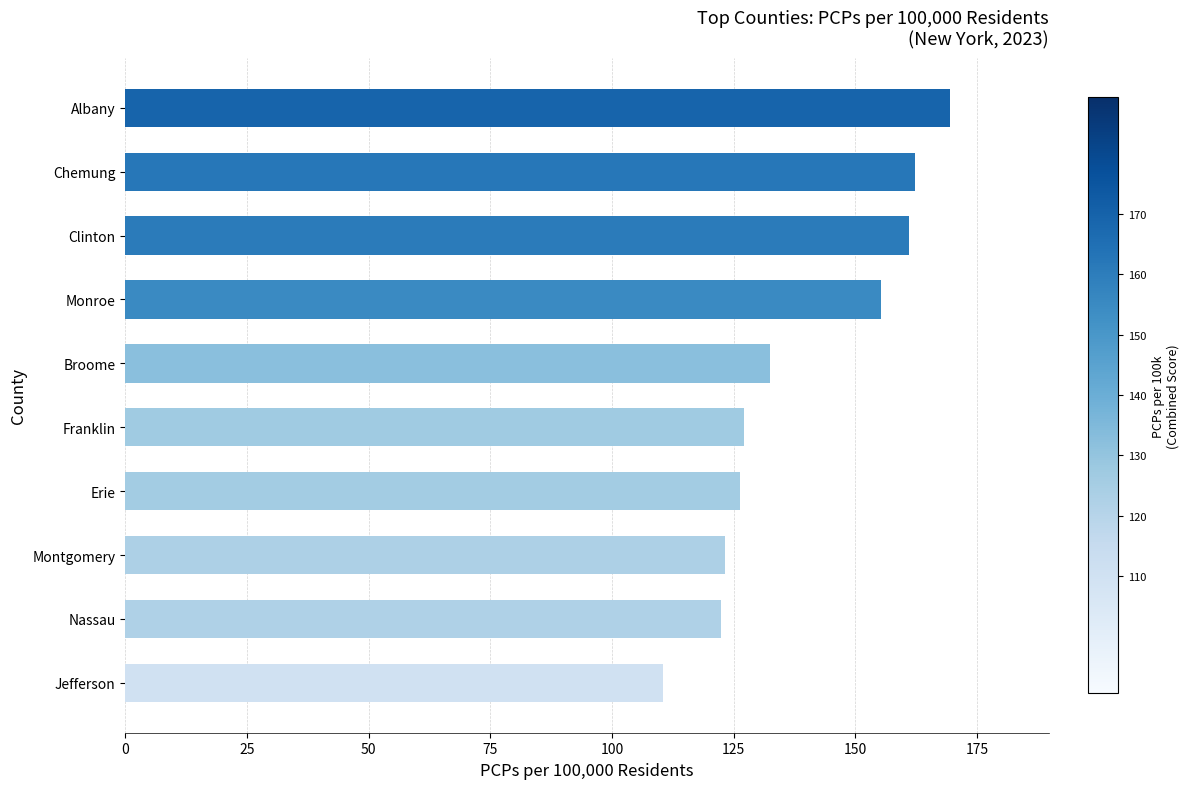

Which has a higher value, Jefferson or Montgomery?

Montgomery